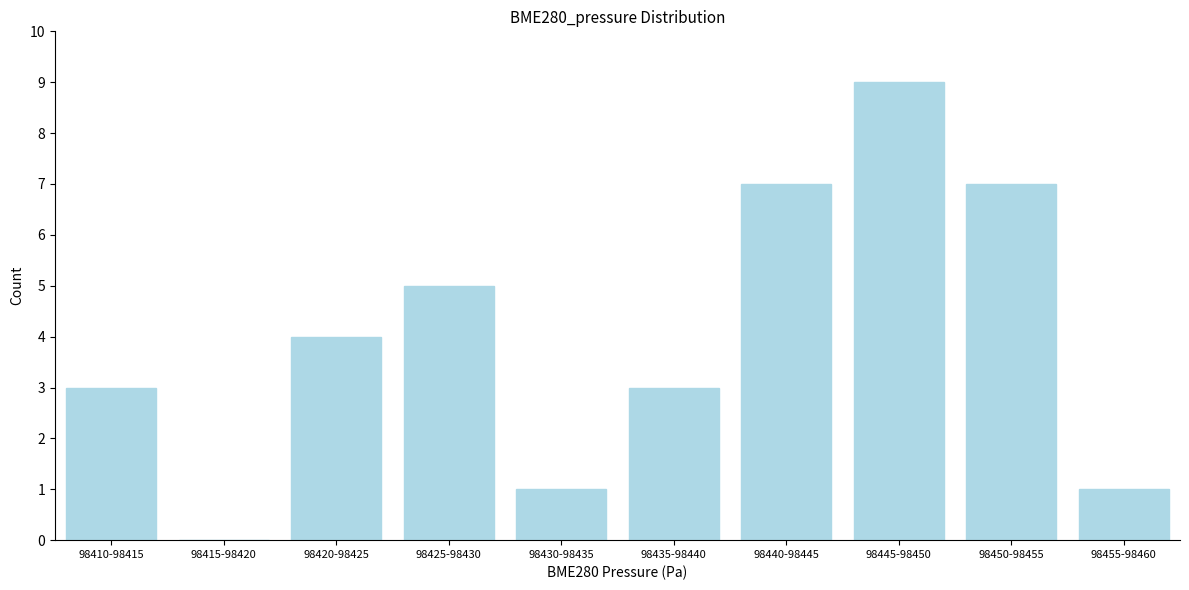

Reading right to left, extract all data points from this chart.

98455-98460=1	98450-98455=7	98445-98450=9	98440-98445=7	98435-98440=3	98430-98435=1	98425-98430=5	98420-98425=4	98415-98420=0	98410-98415=3